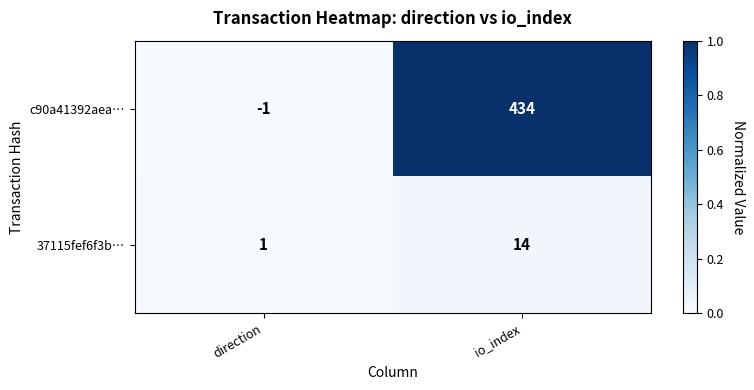

Which series changed the most between direction and io_index?

c90a41392aea…